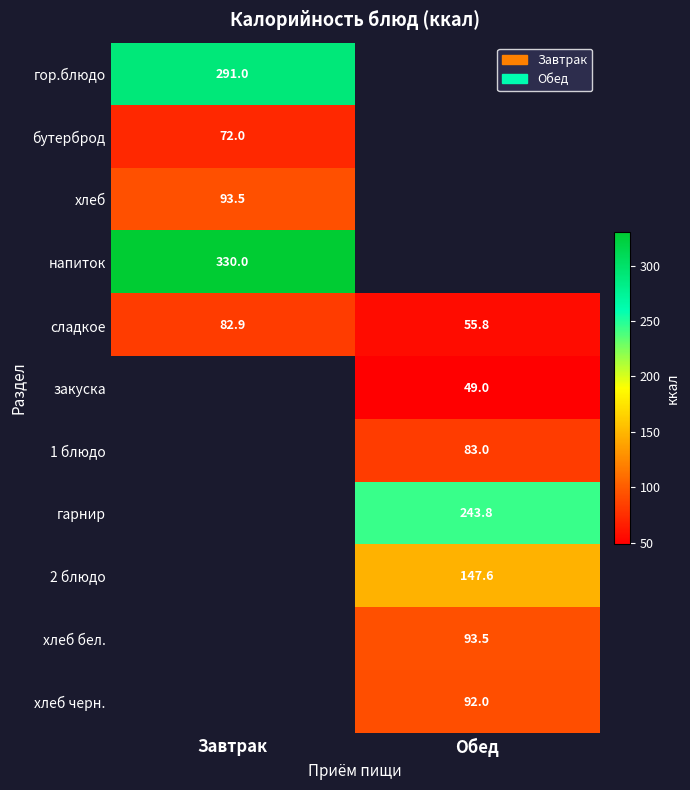

Is the value of закуска at Обед greater than the value of гор.блюдо at Завтрак?

No